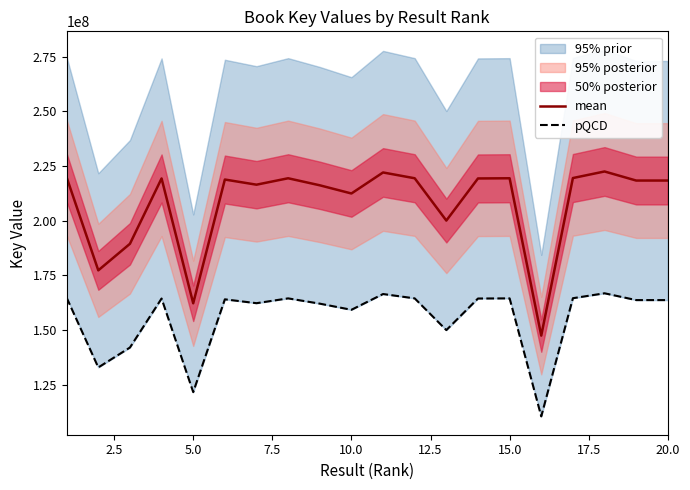

True or false: pQCD and mean intersect in this chart.

False